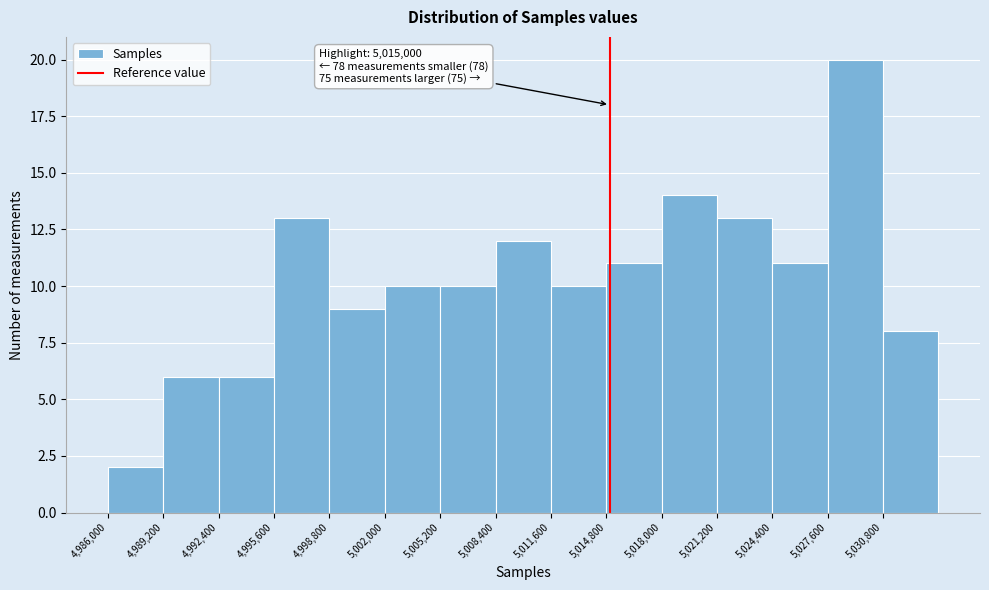

Which range on the x-axis has the tallest bar?

5027600 to 5030800